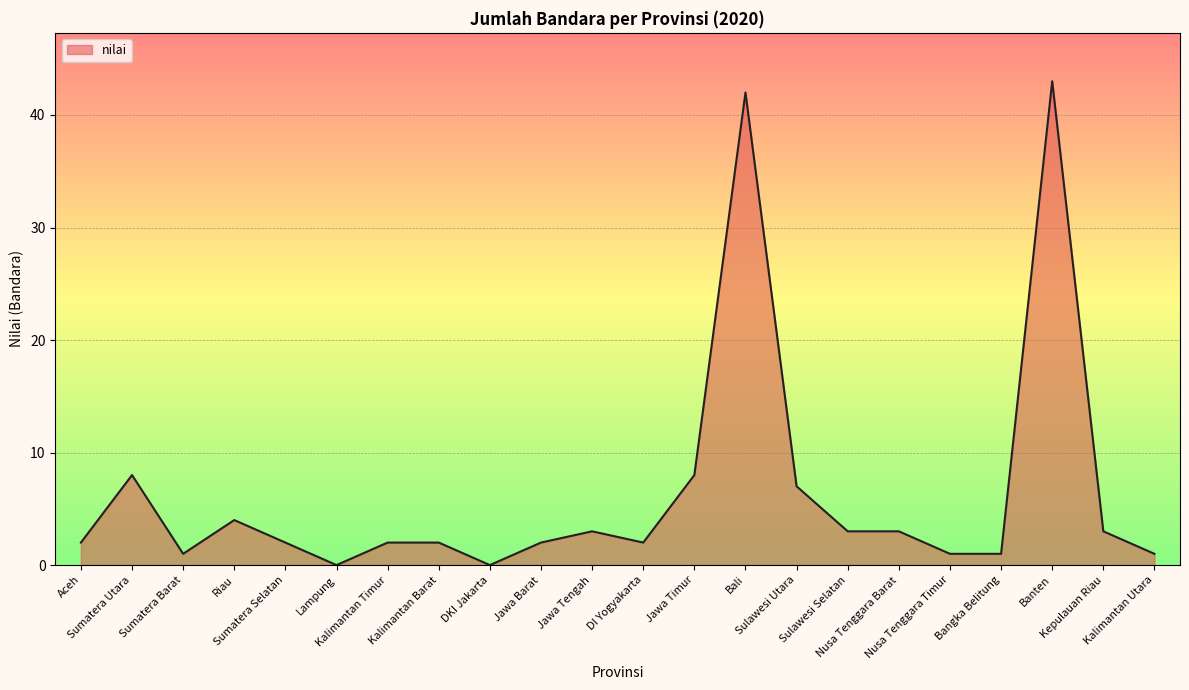

What is the greatest value displayed?

43